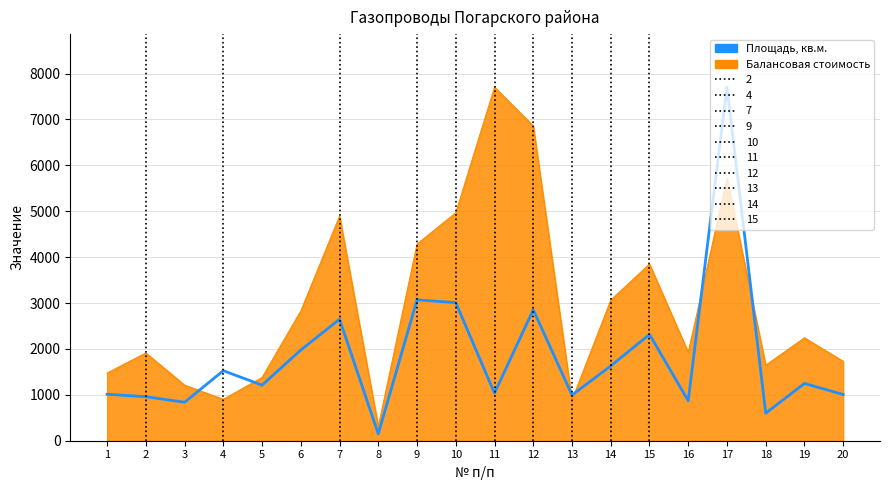

What is the value of the 9th point from the left?

3070.0